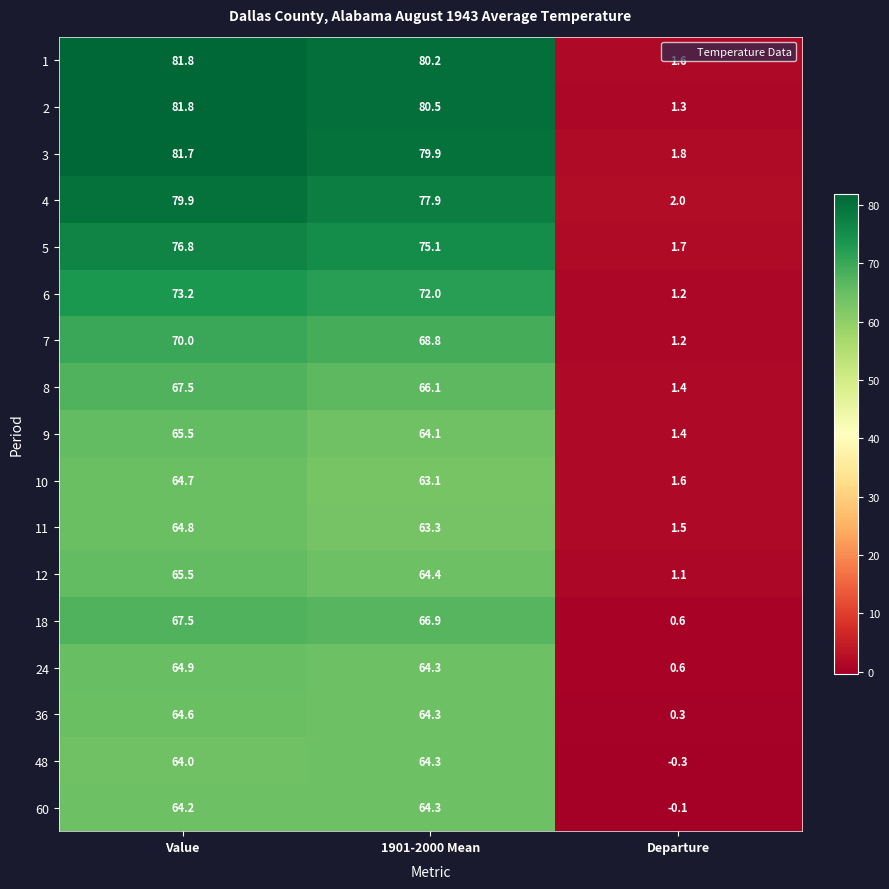

How many categories are shown in the chart?

3